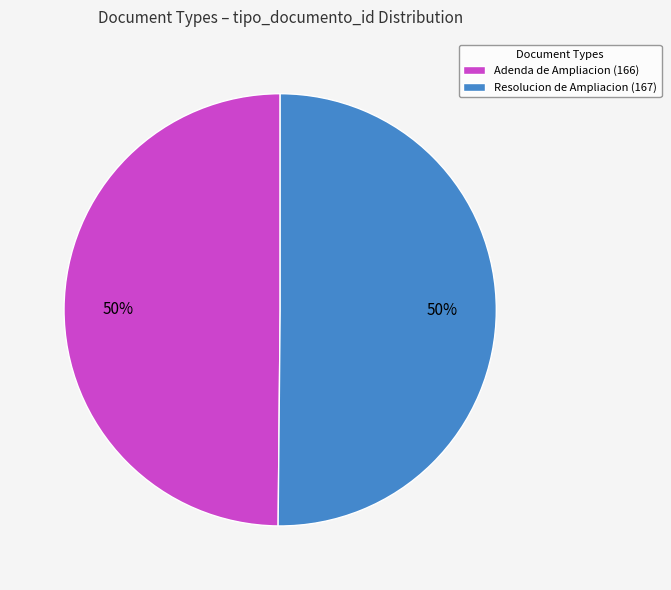

To the nearest percent, what portion does Resolucion de Ampliacion (167) represent?

50%